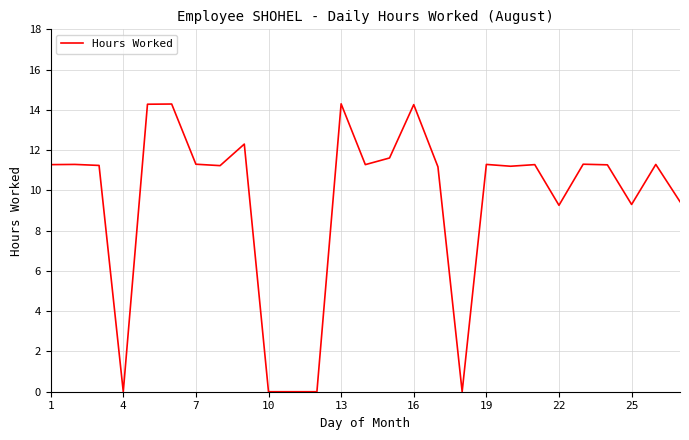

What is the greatest value displayed?

14.3